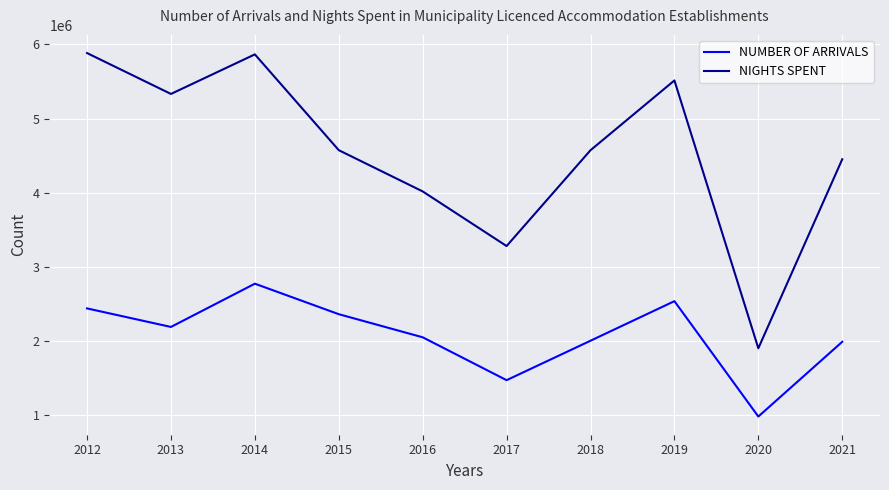

Rank the series by their average value, from highest to lowest.

NIGHTS SPENT, NUMBER OF ARRIVALS